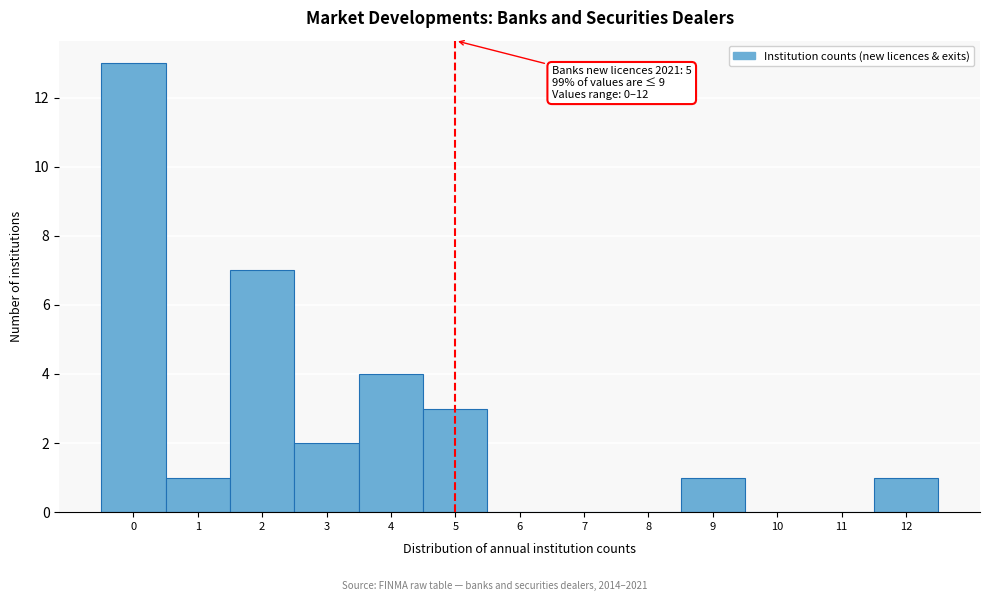

Over which range of the x-axis is the bar tallest?

-0.5 to 0.5